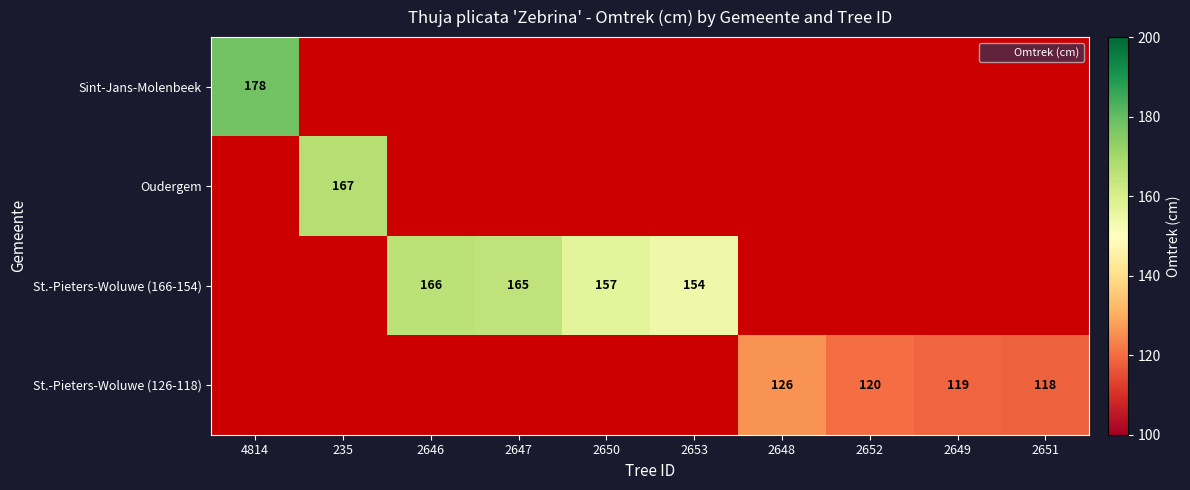

Rank the categories by St.-Pieters-Woluwe (126-118) value from highest to lowest.

2648, 2652, 2649, 2651, 4814, 235, 2646, 2647, 2650, 2653